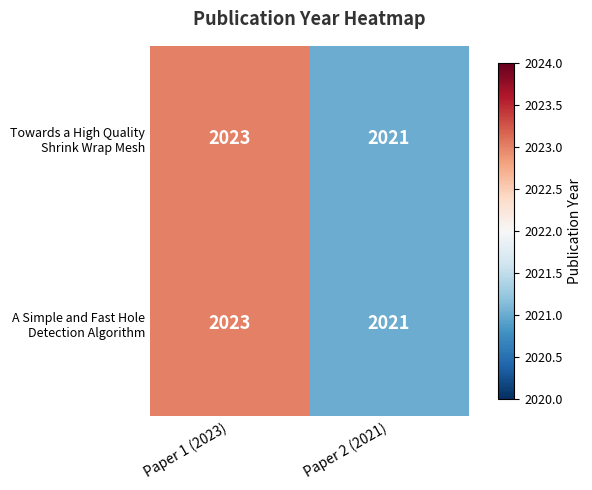

At which category does the chart reach its minimum across all series?

Paper 2 (2021)